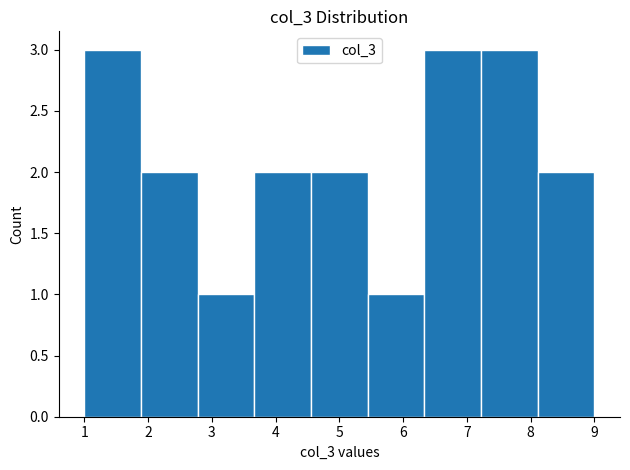

What is the height of the bar covering 4.6 to 5.4 on the x-axis? Neither the bar edges nor the heights are printed on the chart, so give them approximately, as read against the axes.

2